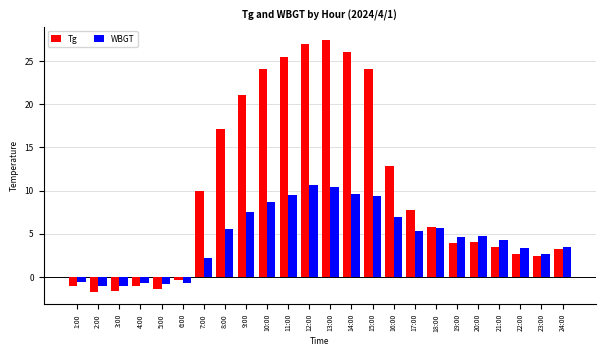

Between 6:00 and 21:00, which series saw the biggest shift?

WBGT